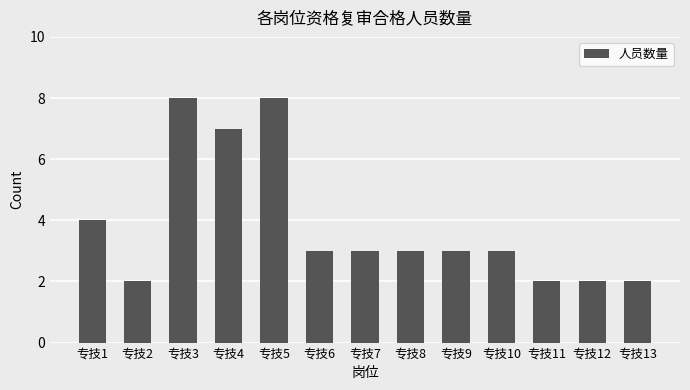

At which label does the data first exceed 3?

专技1